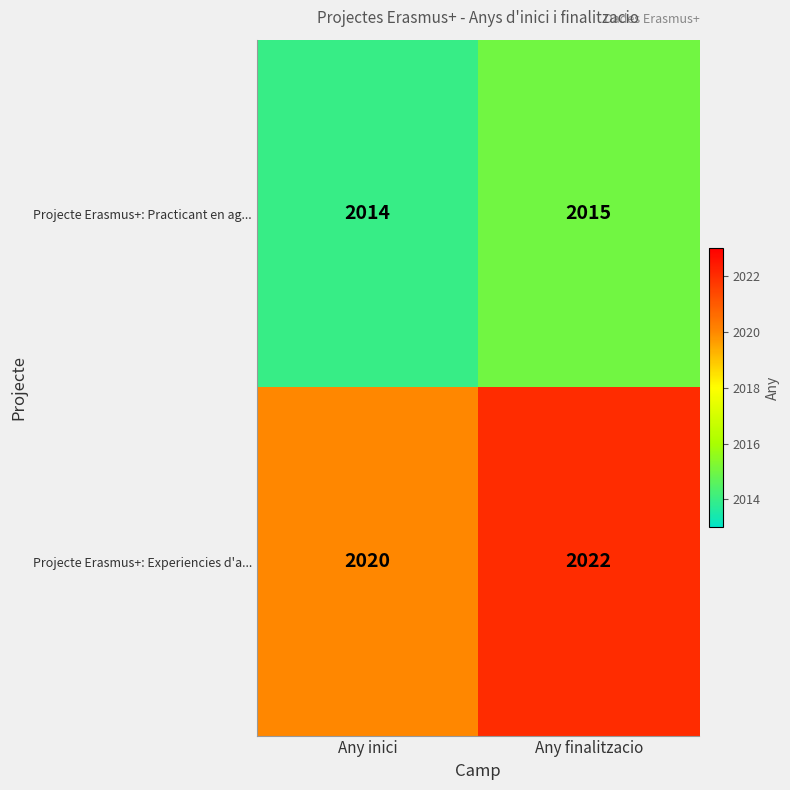

The Projecte Erasmus+: Practicant en ag... series shows 2014 at Any inici. True or false?

True